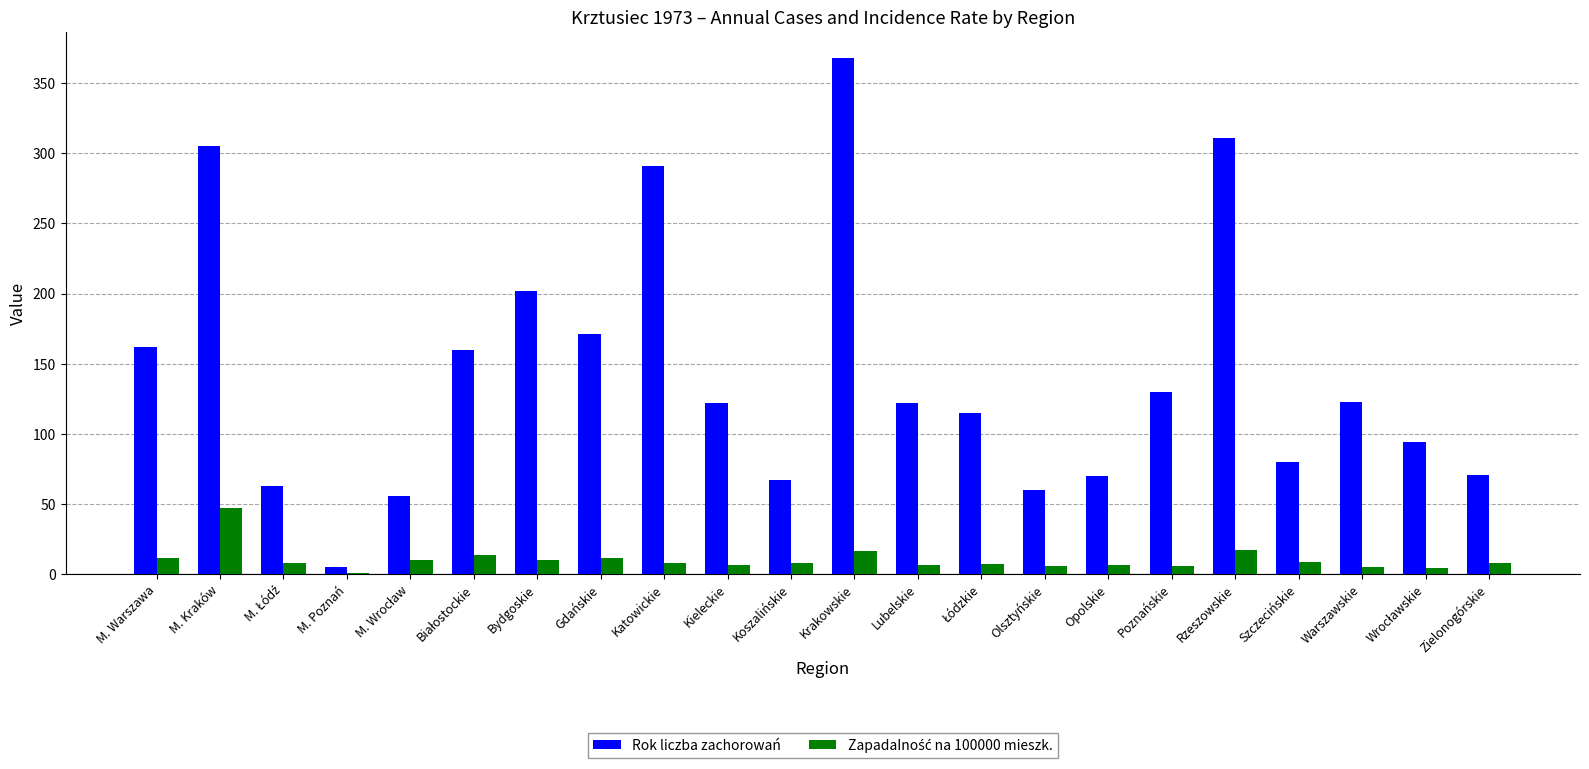

Which series changed the most between Opolskie and Szczecińskie?

Rok liczba zachorowań